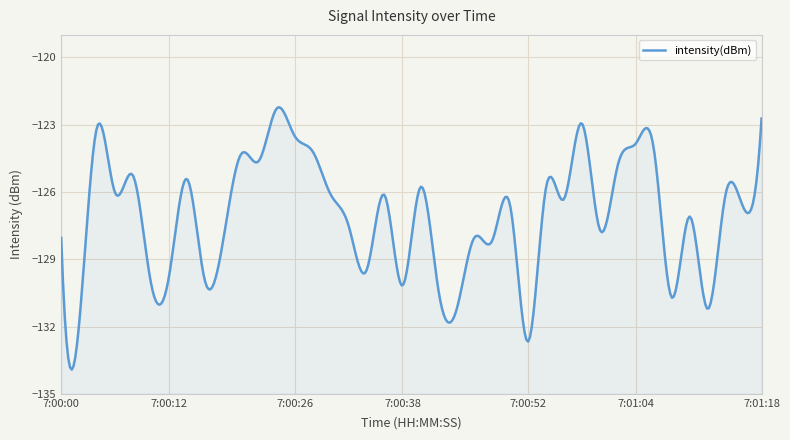

The chart shows a value of -125.4 at 7. True or false?

True